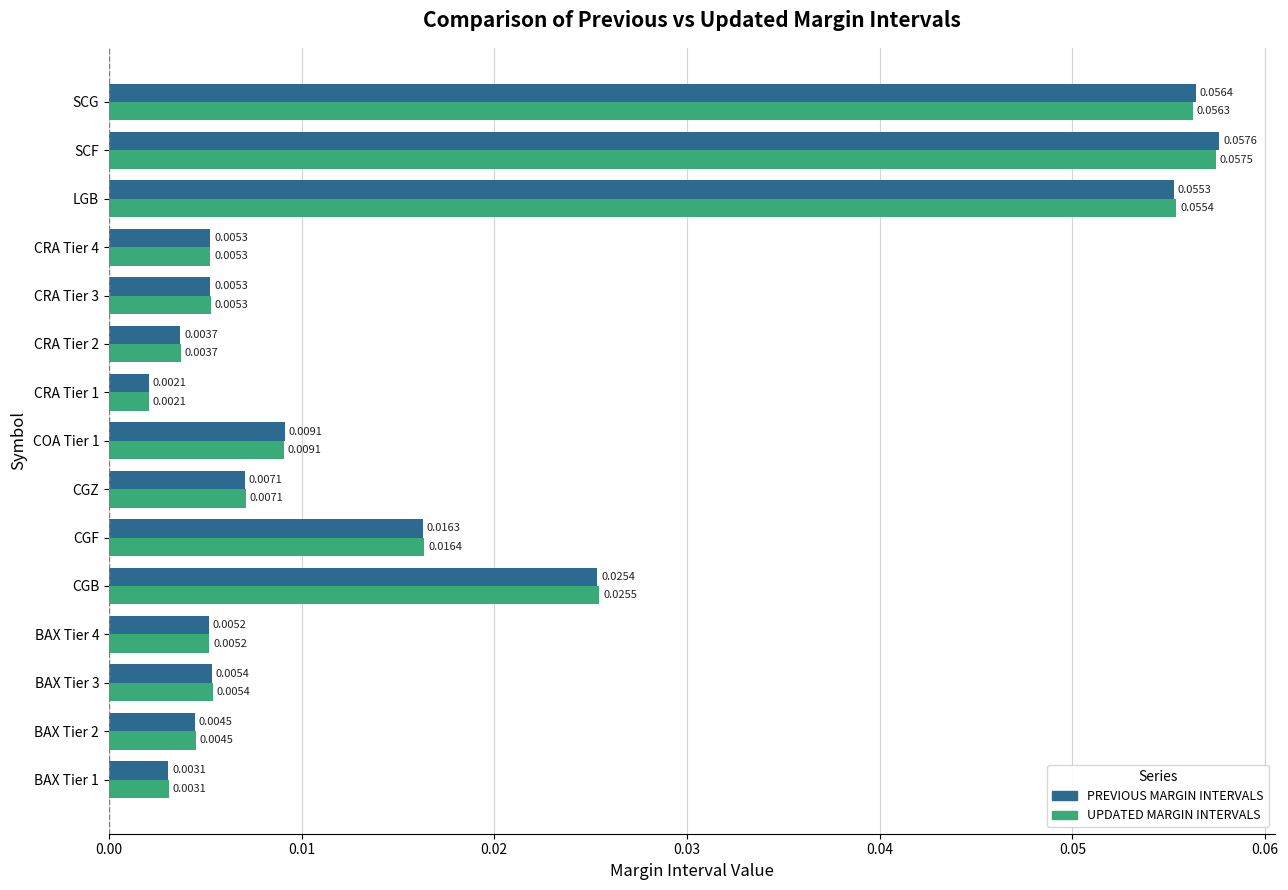

List the series in order of their overall mean, highest first.

UPDATED MARGIN INTERVALS, PREVIOUS MARGIN INTERVALS